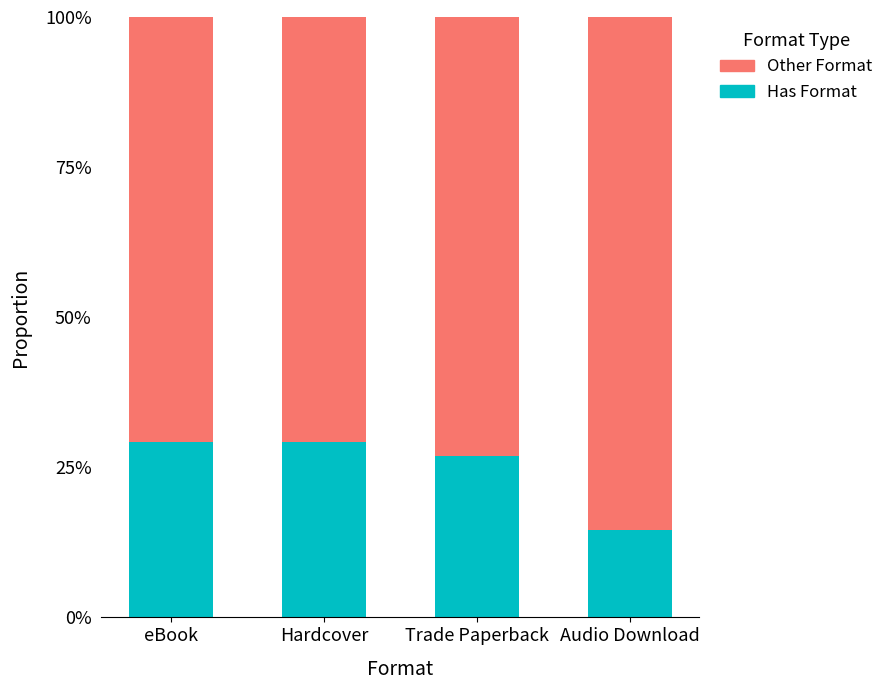

Does the chart contain stacked bars?

Yes